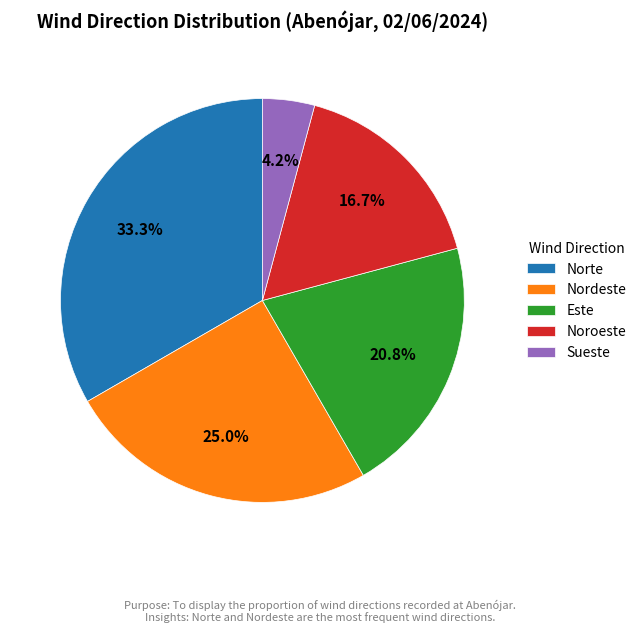

What percentage is the Nordeste slice, to the nearest percent?

25%